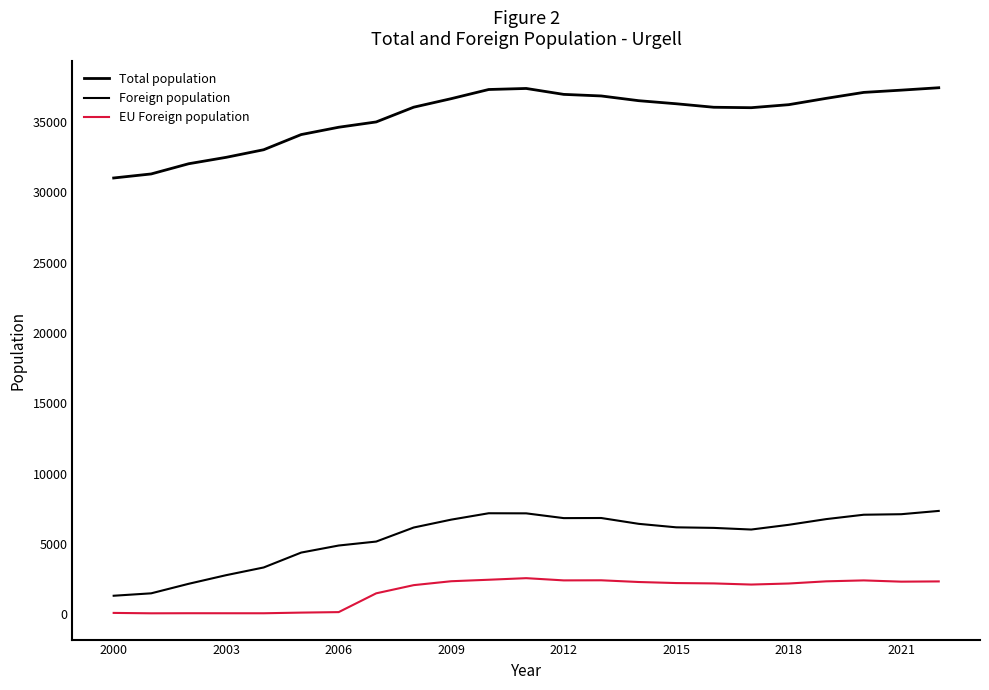

Reading right to left, what are all the values shown in this chart?

Total population: 37447	37276	37116	36693	36243	36028	36059	36308	36526	36863	36975	37396	37322	36670	36064	35015	34638	34117	33038	32498	32042	31316	31029
Foreign population: 7350	7116	7079	6768	6362	6026	6143	6183	6431	6846	6838	7177	7184	6730	6169	5171	4889	4387	3328	2781	2167	1489	1317
EU Foreign population: 2336	2319	2408	2342	2187	2113	2194	2219	2294	2416	2409	2567	2455	2349	2071	1489	153	118	71	72	74	68	96